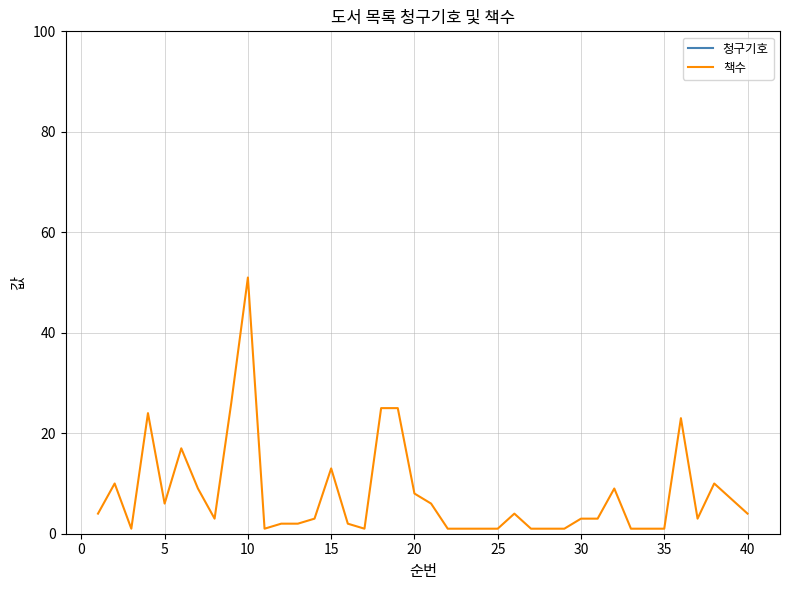

How many data points in 청구기호 are above 41345?

19